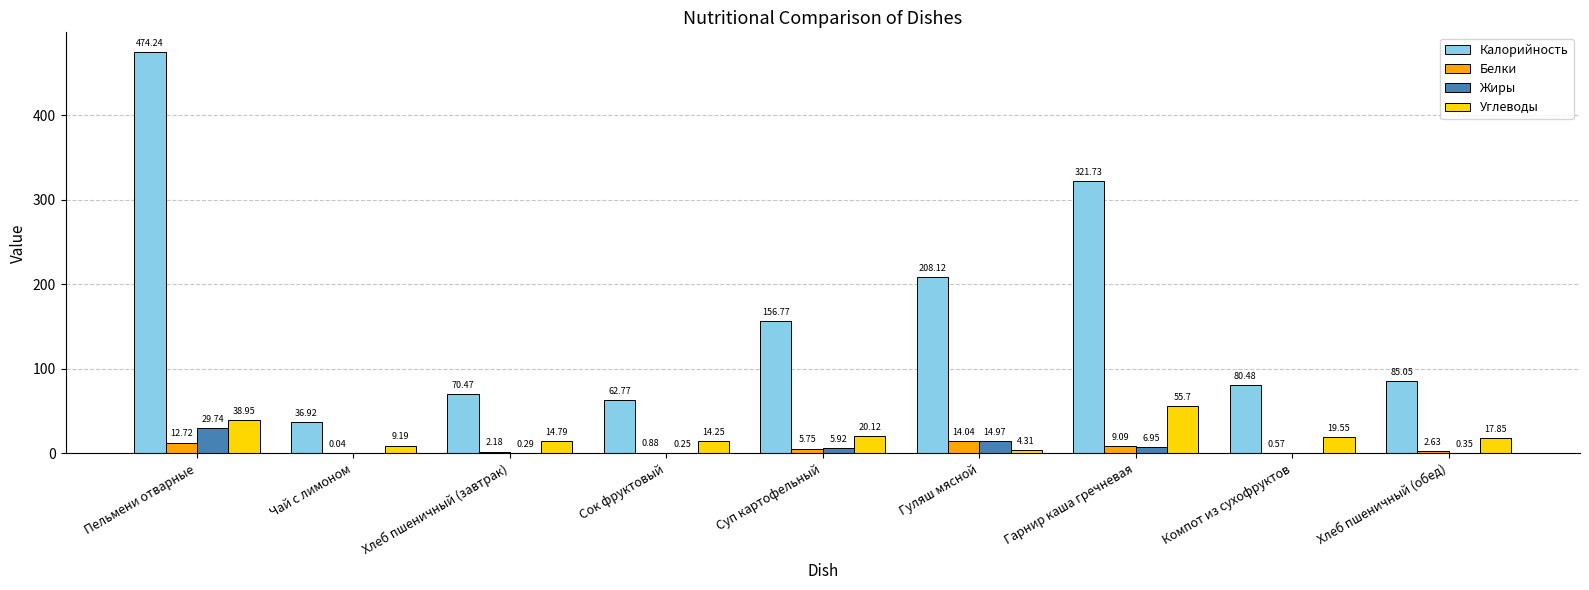

Which series has the largest range (max minus min)?

Калорийность